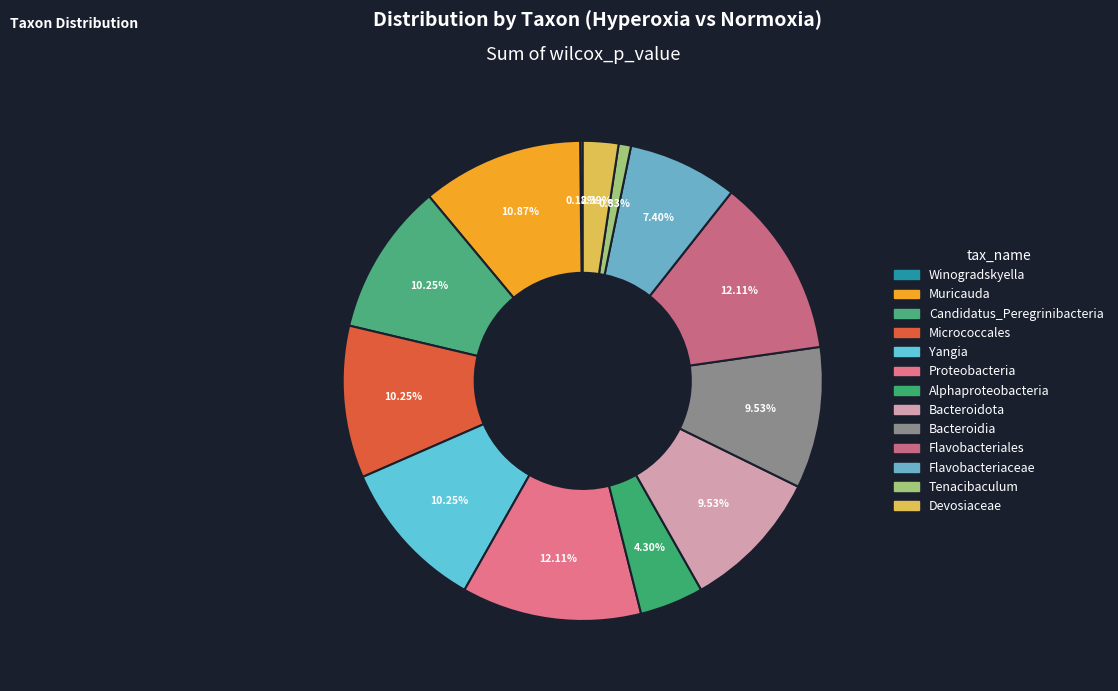

How many segments does this pie chart have?

13